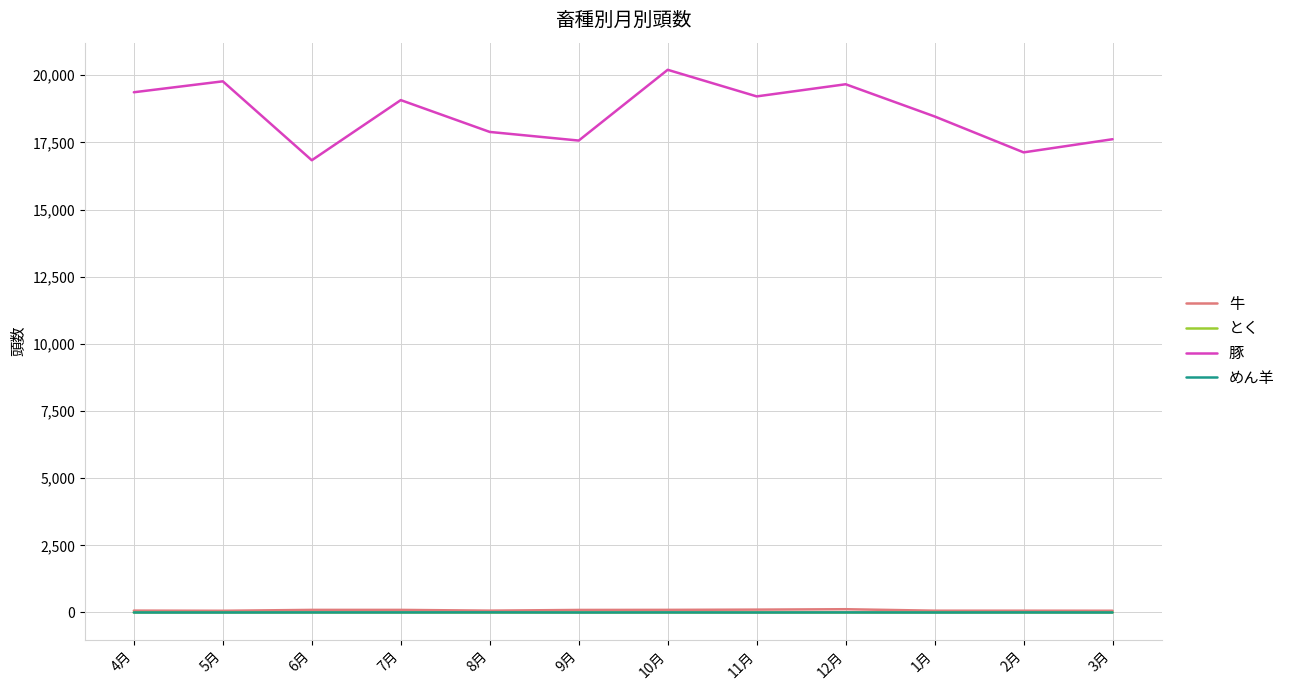

What is the maximum value shown in the chart?

20201